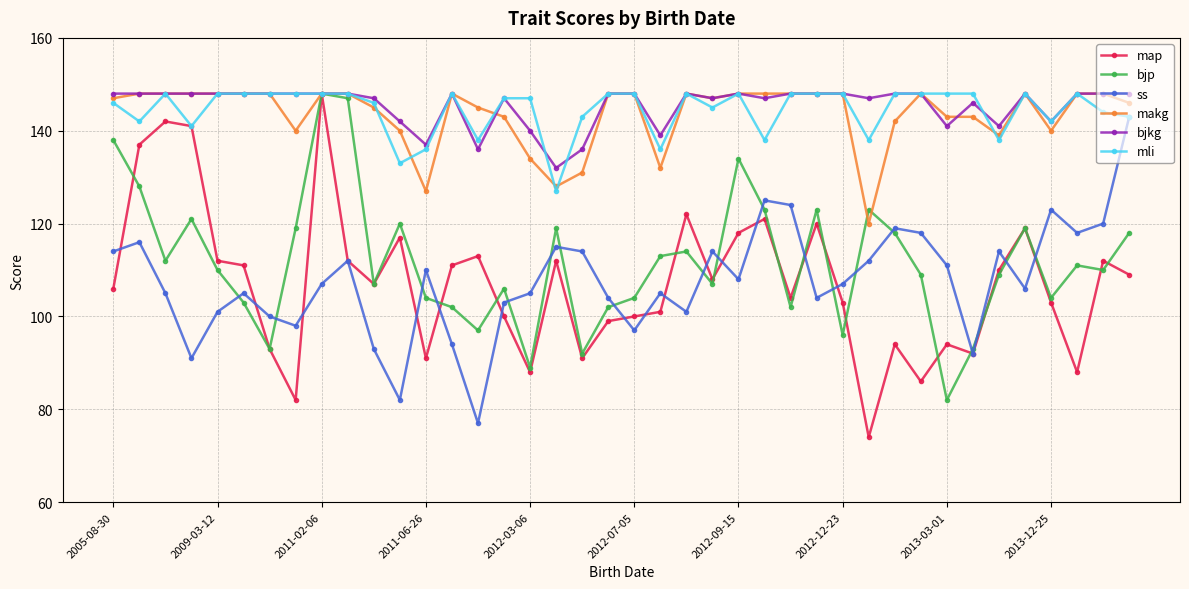

What is the value of the map point at the 39th from the left?

112